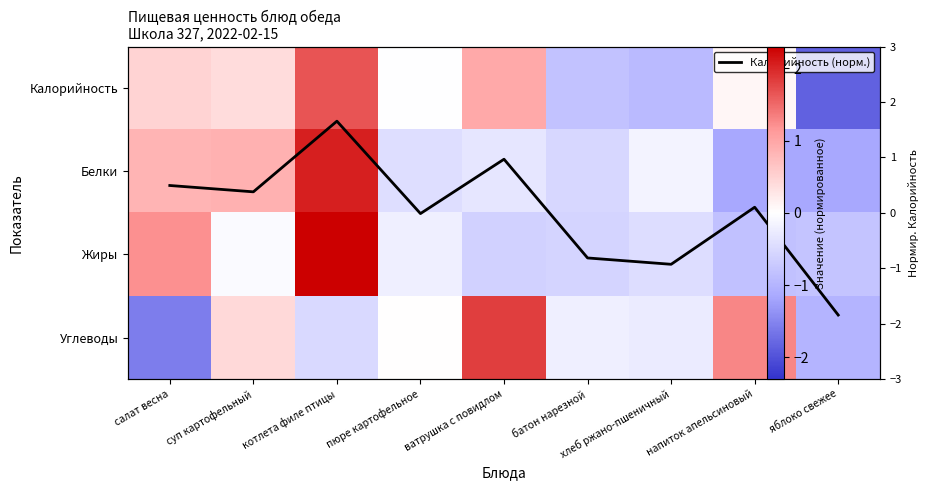

Is the value of Жиры at котлета филе птицы greater than the value of Углеводы at ватрушка с повидлом?

Yes